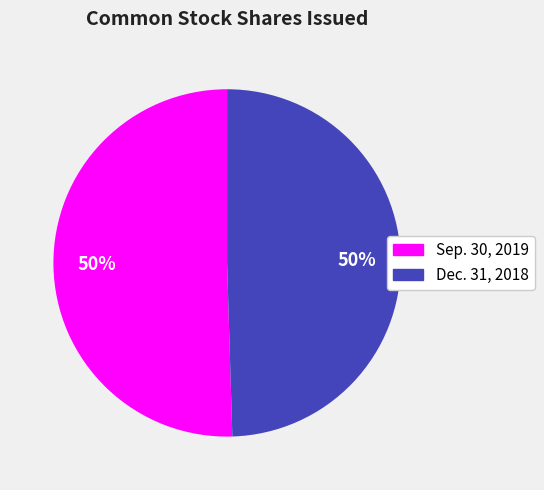

To the nearest percent, what is the average slice percentage?

50%